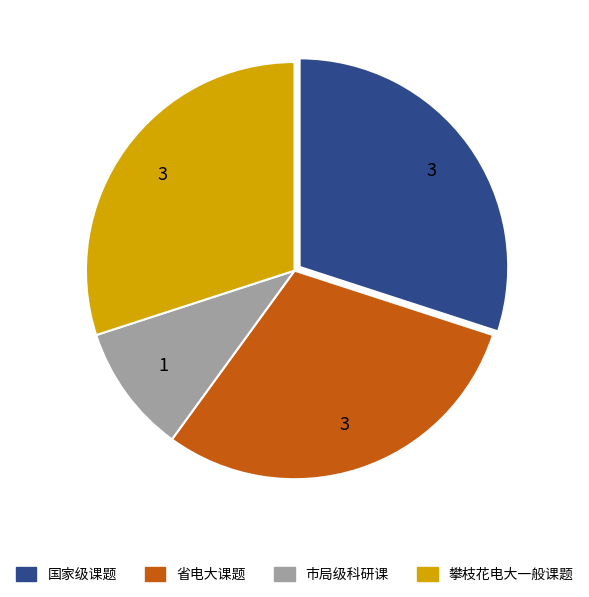

Does any single category account for the majority?

No